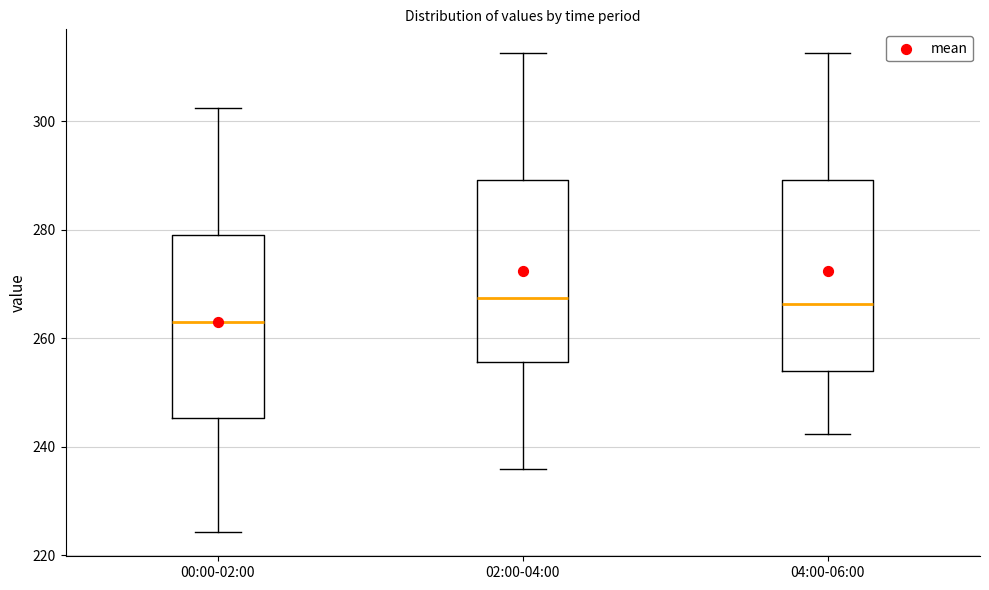

Reading left to right, read every box against the y-axis: the position of its median line, the range the box covers, and the ends of its whiskers. The values are not printed on the chart, so give them approximately, as read against the axis.

00:00-02:00: median 264, box 246 to 280, whiskers 224 to 302
02:00-04:00: median 268, box 256 to 290, whiskers 236 to 312
04:00-06:00: median 266, box 254 to 290, whiskers 242 to 312